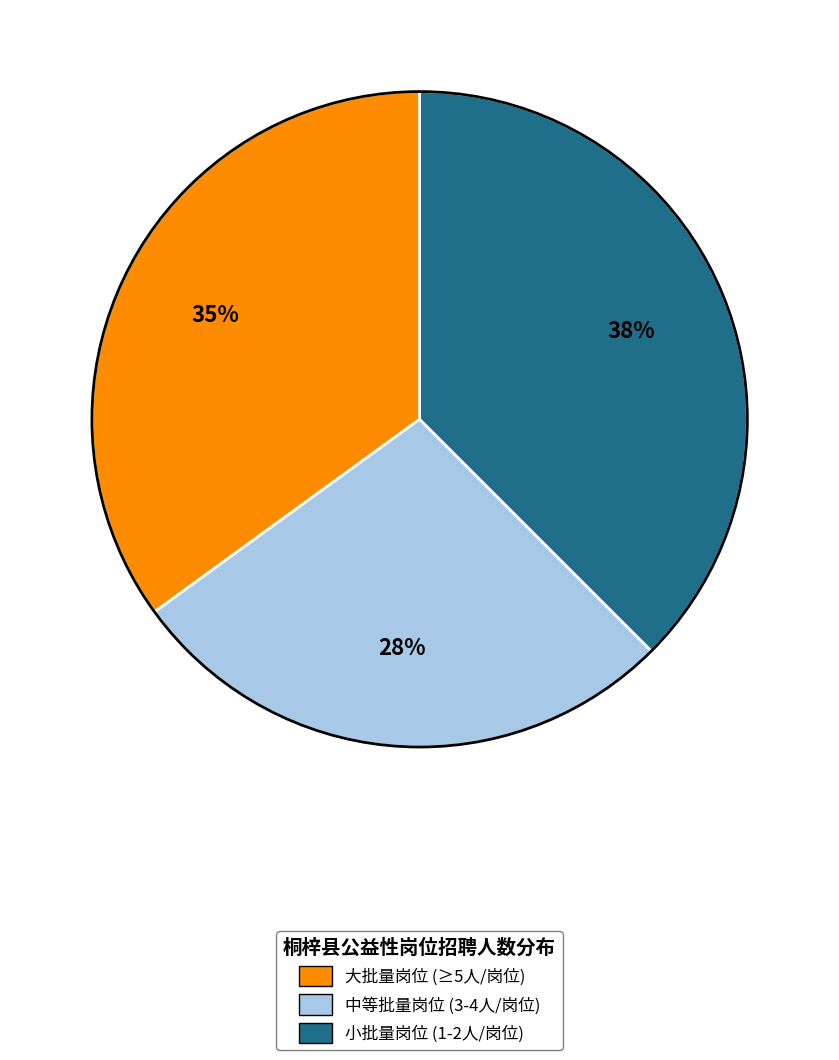

Rank the categories by value from highest to lowest.

小批量岗位 (1-2人/岗位), 大批量岗位 (≥5人/岗位), 中等批量岗位 (3-4人/岗位)